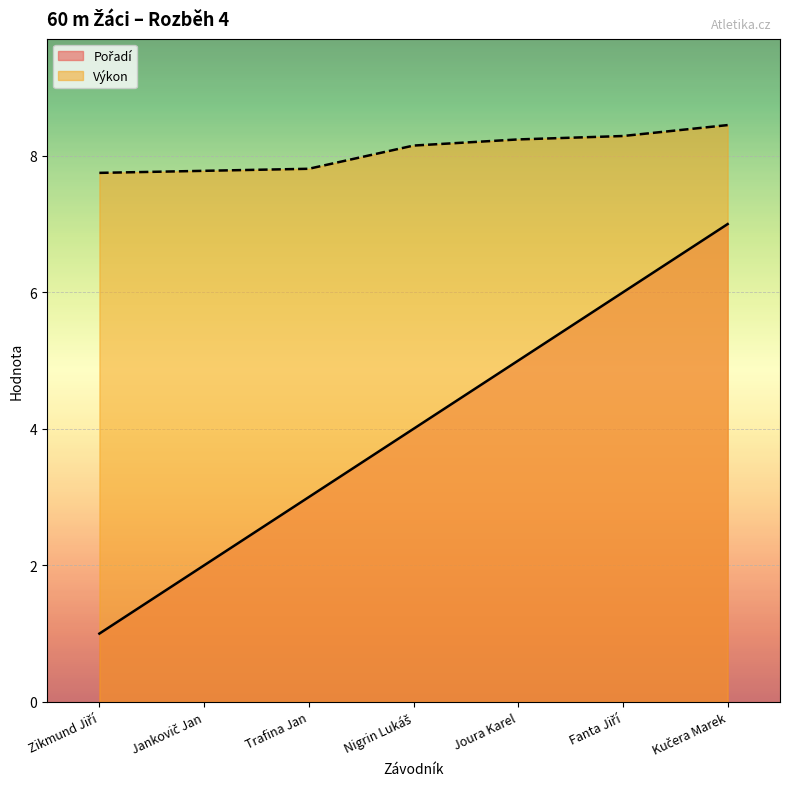

Reading left to right, extract all data points from this chart.

Pořadí: Zikmund Jiří=1.0	Jankovič Jan=2.0	Trafina Jan=3.0	Nigrin Lukáš=4.0	Joura Karel=5.0	Fanta Jiří=6.0	Kučera Marek=7.0
Výkon: Zikmund Jiří=7.8	Jankovič Jan=7.8	Trafina Jan=7.8	Nigrin Lukáš=8.2	Joura Karel=8.2	Fanta Jiří=8.3	Kučera Marek=8.4